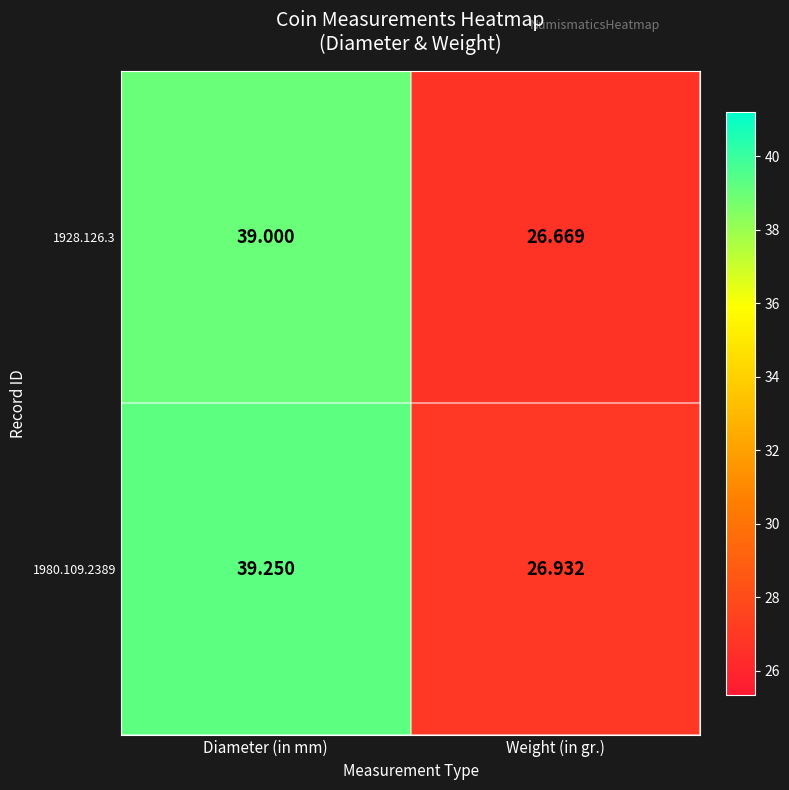

At which label is 1928.126.3 closest to 32?

Weight (in gr.)